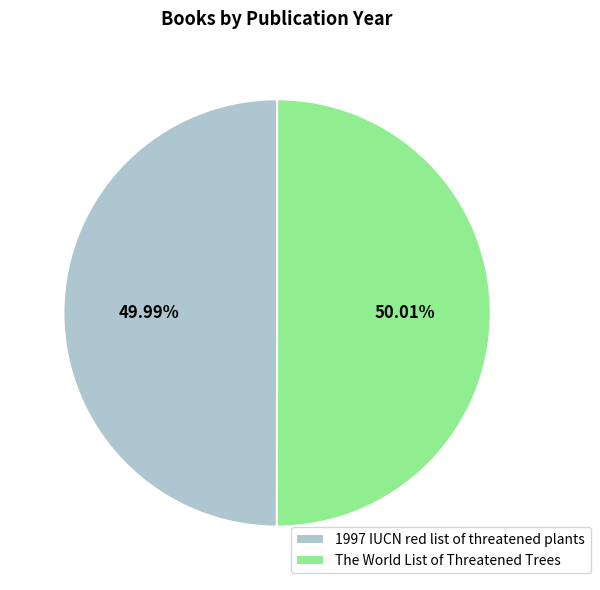

Count the number of slices in the pie.

2